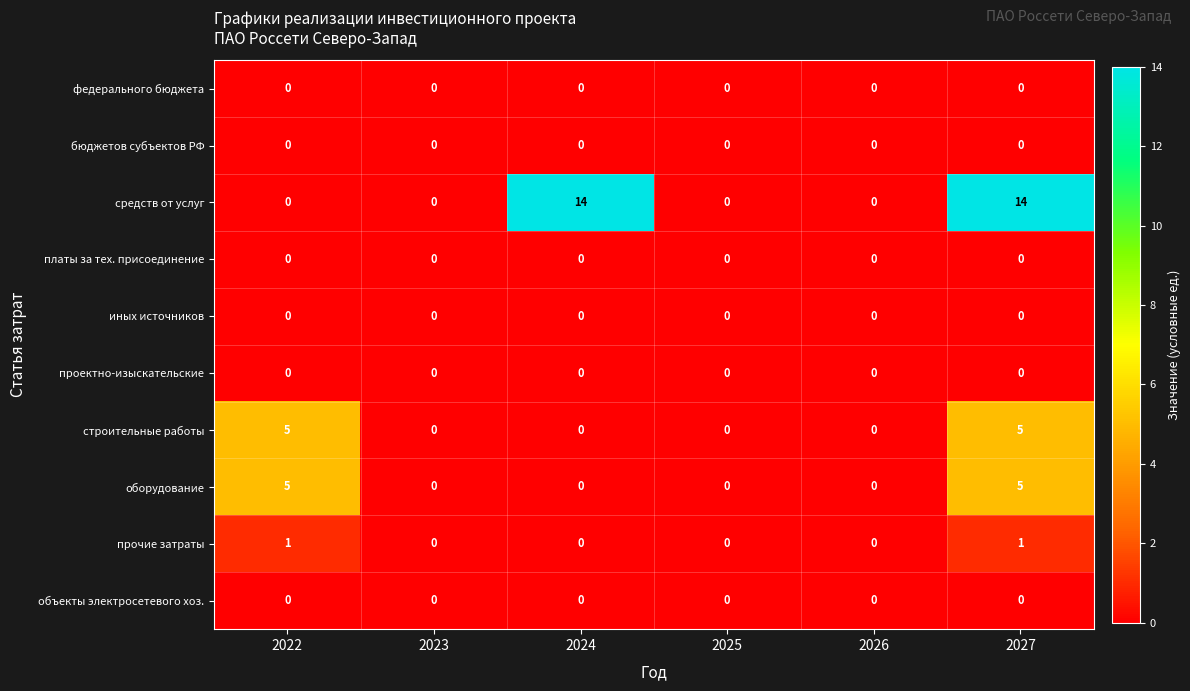

Count the прочие затраты values in the range 0 to 1.

6